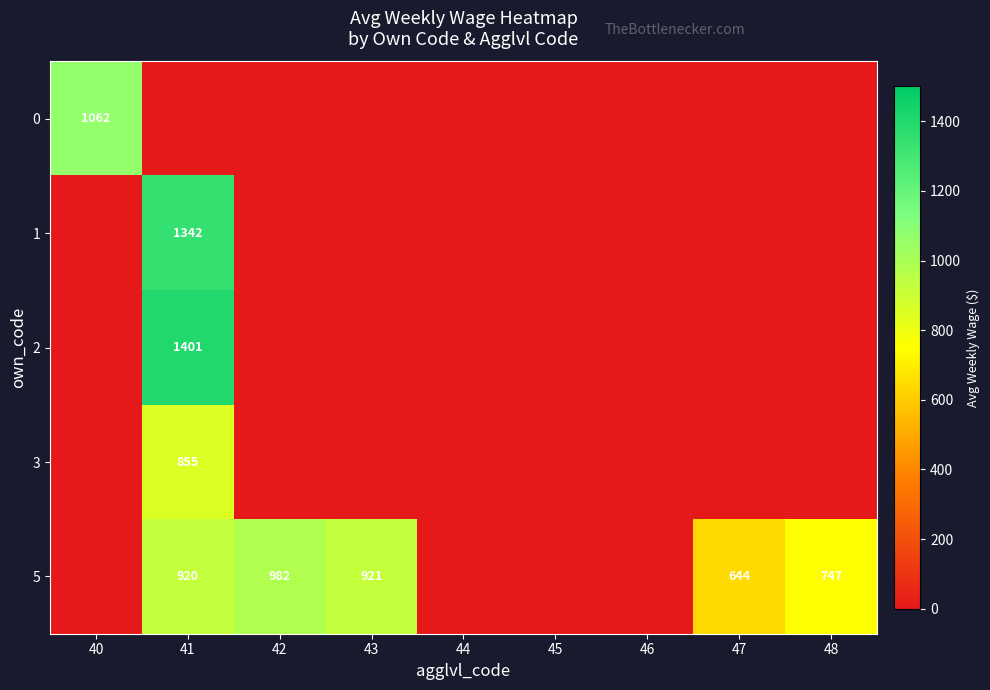

True or false: 5 has a value of 162 at 47.

False